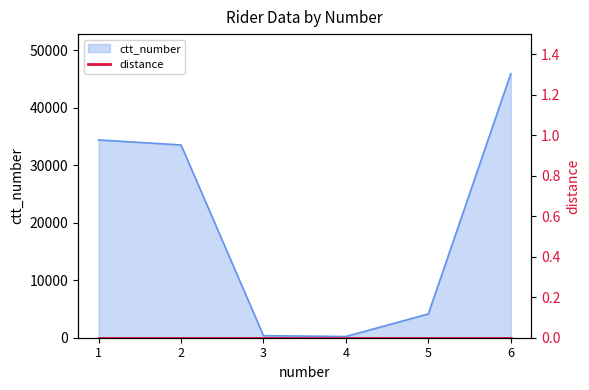

Where is the first local minimum?

4